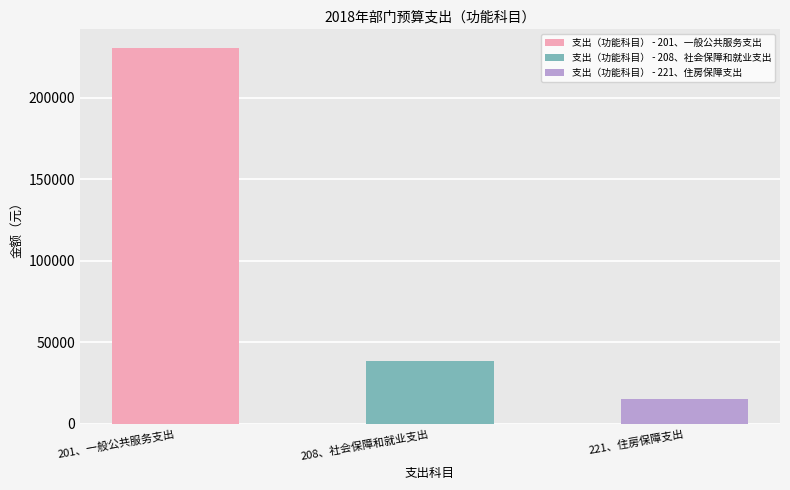

What is the minimum value shown in the chart?

15285.1